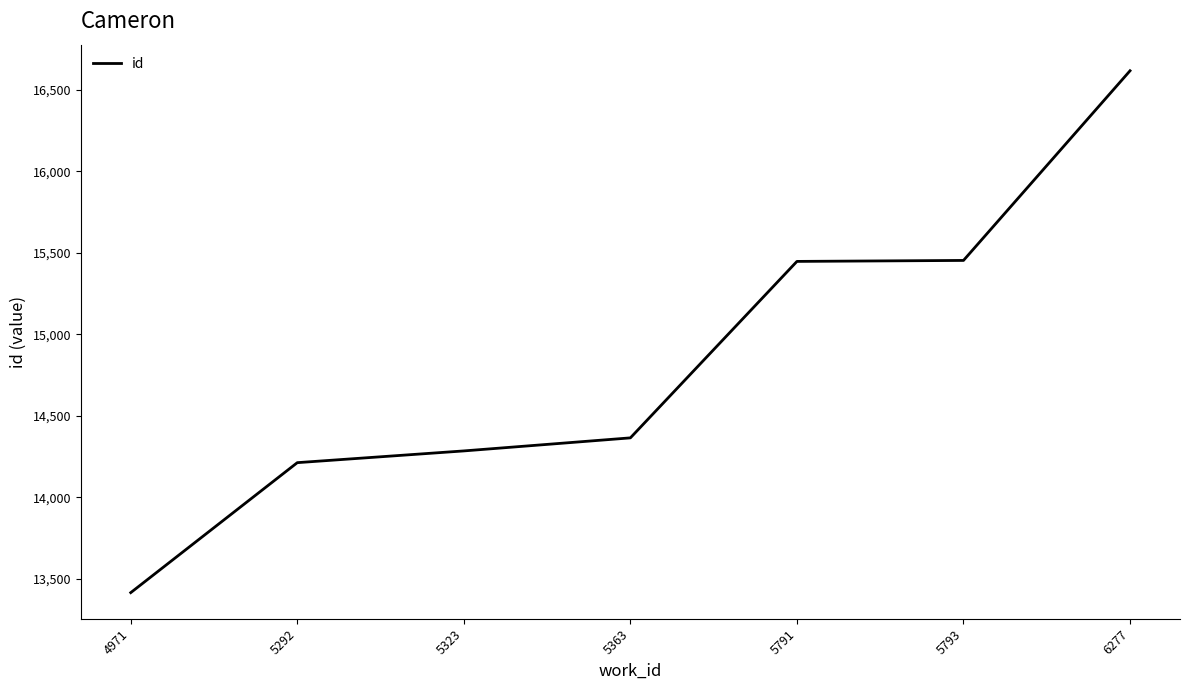

Does the chart have visible grid lines?

No